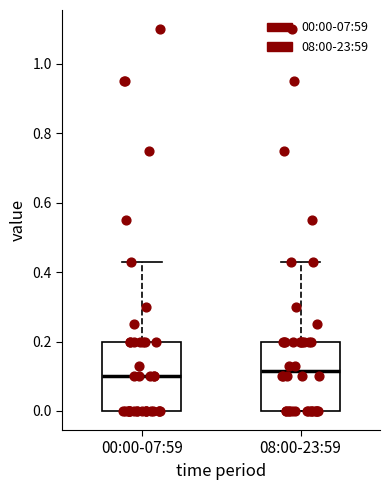

Where does the upper whisker of the box for 08:00-23:59 end on the y-axis? The values are not printed on the chart, so give them approximately, as read against the axis.

0.44